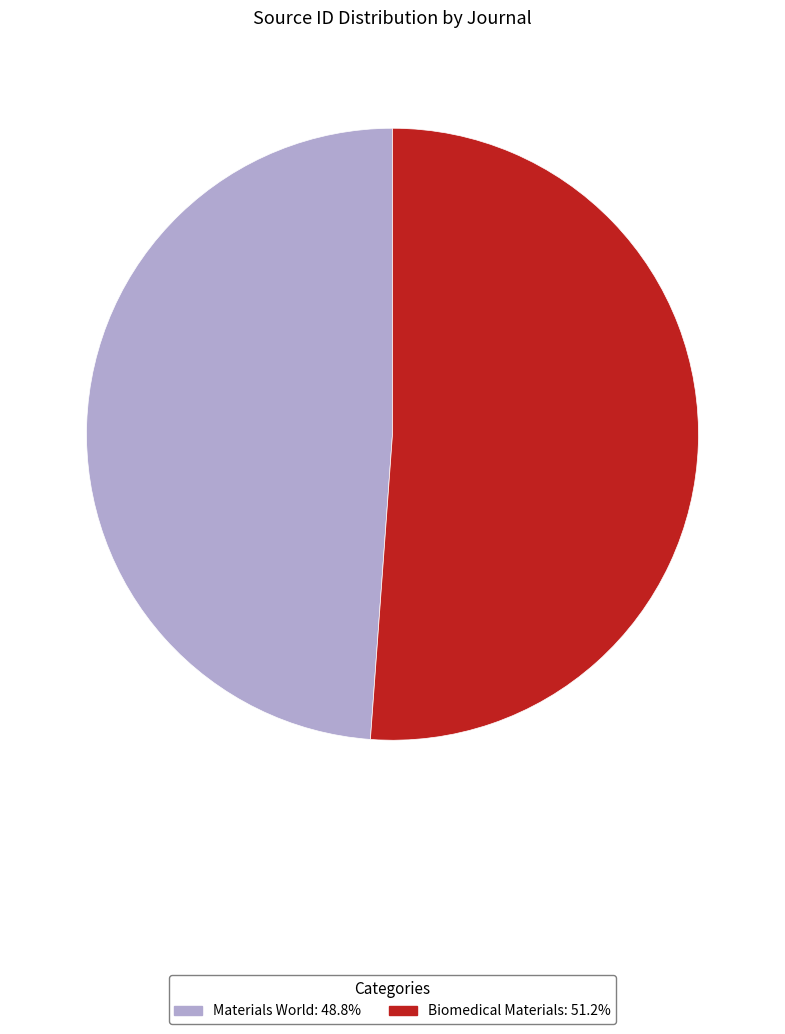

True or false: Biomedical Materials accounts for 51% of the total.

True